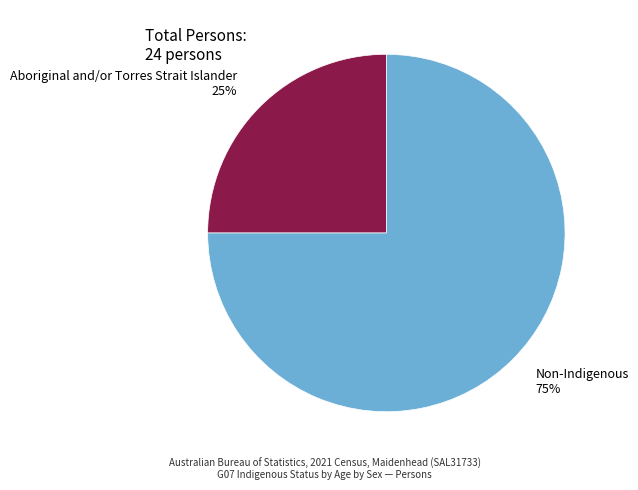

Which slice is the largest?

Non-Indigenous